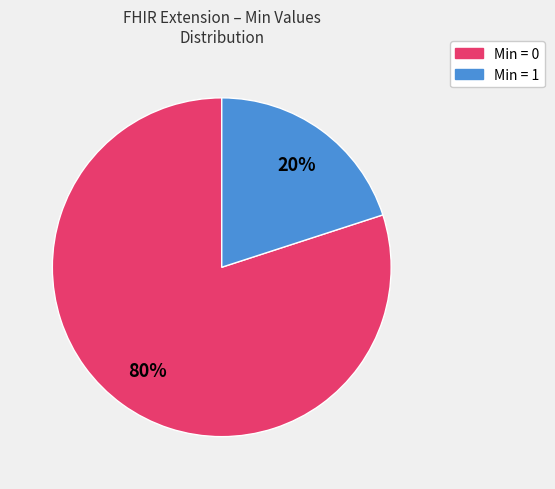

To the nearest percent, what is the average slice percentage?

50%